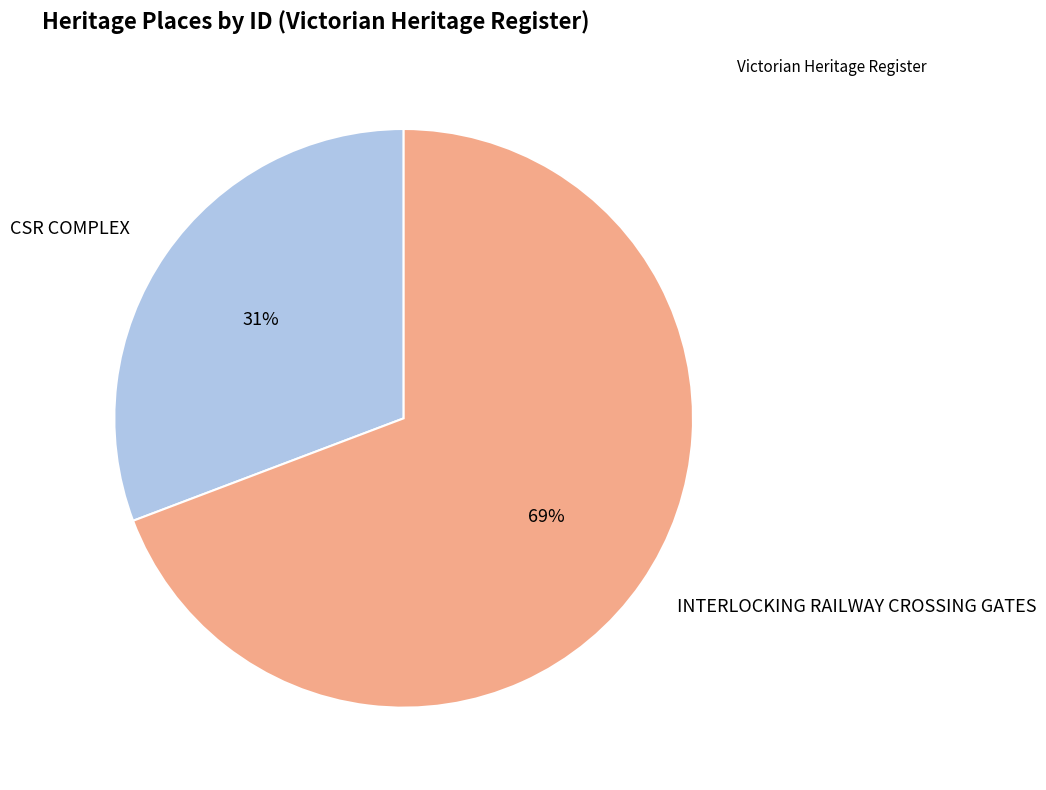

To the nearest percent, what portion does CSR COMPLEX represent?

31%